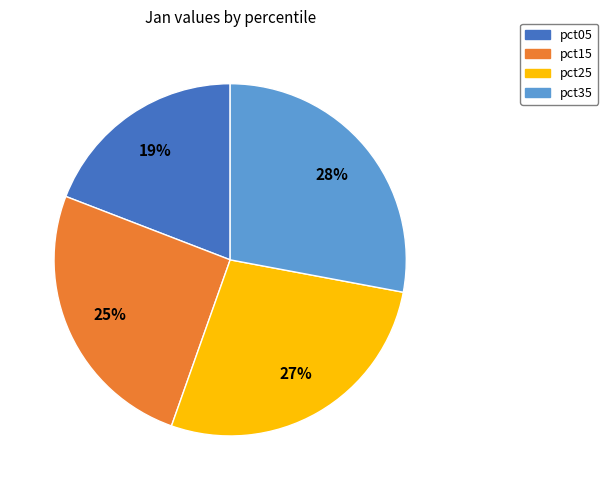

To the nearest percent, what is the average slice percentage?

25%